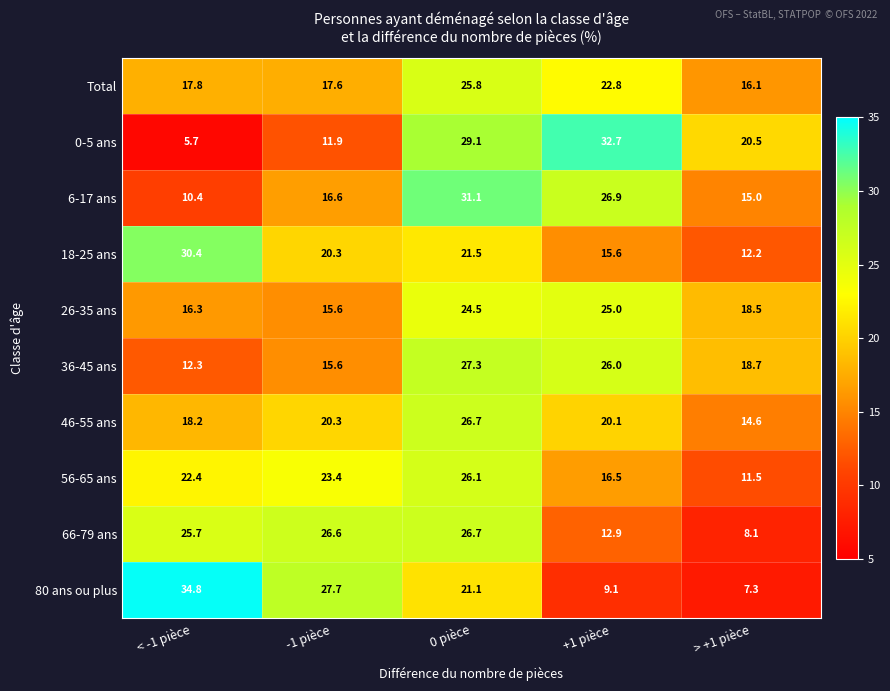

How many distinct data groups are displayed?

10